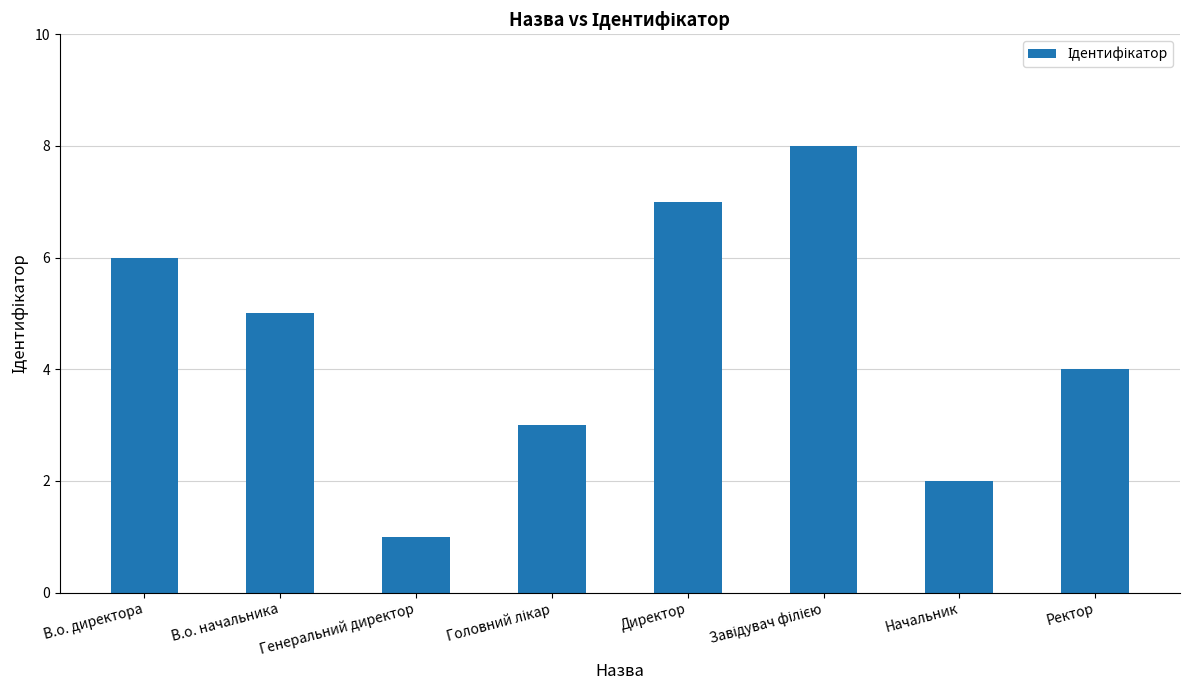

Which has a higher value, Ректор or Генеральний директор?

Ректор